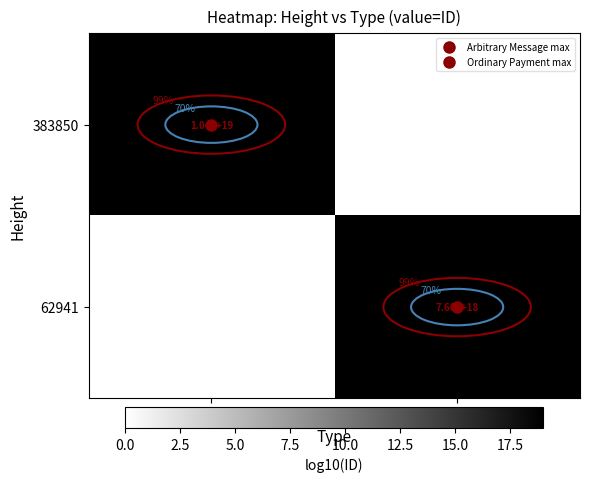

True or false: 62941 has a value of 8.7 at Arbitrary Message.

False